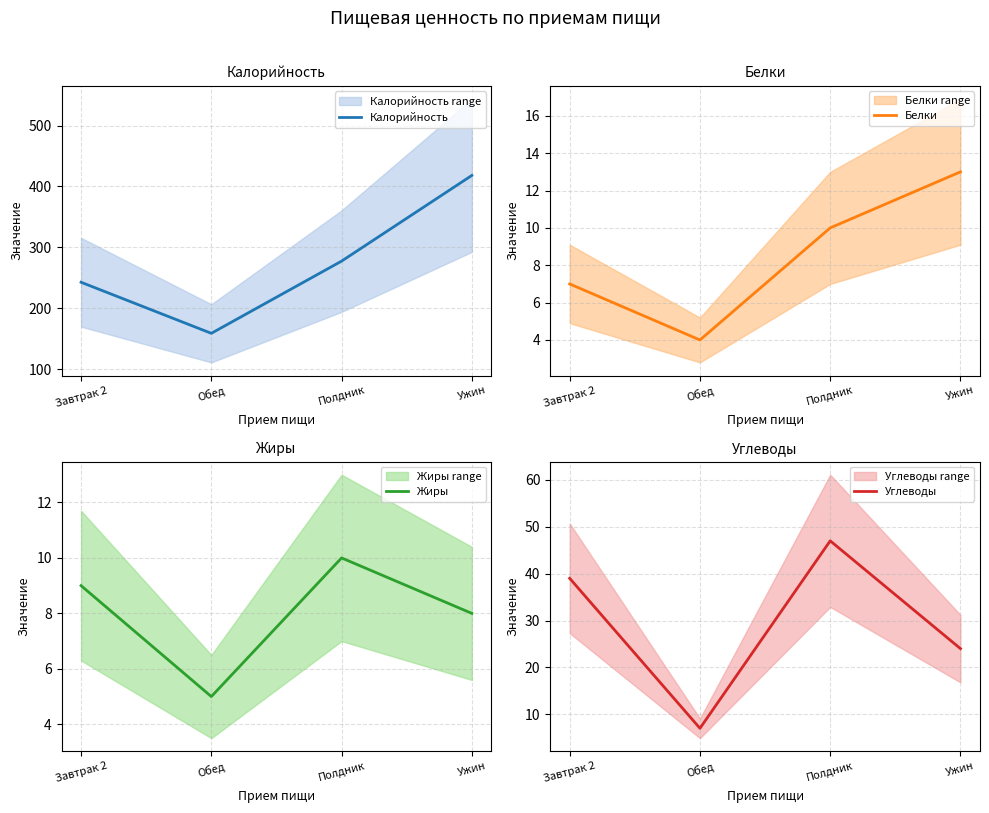

Count the number of categories in the chart.

4